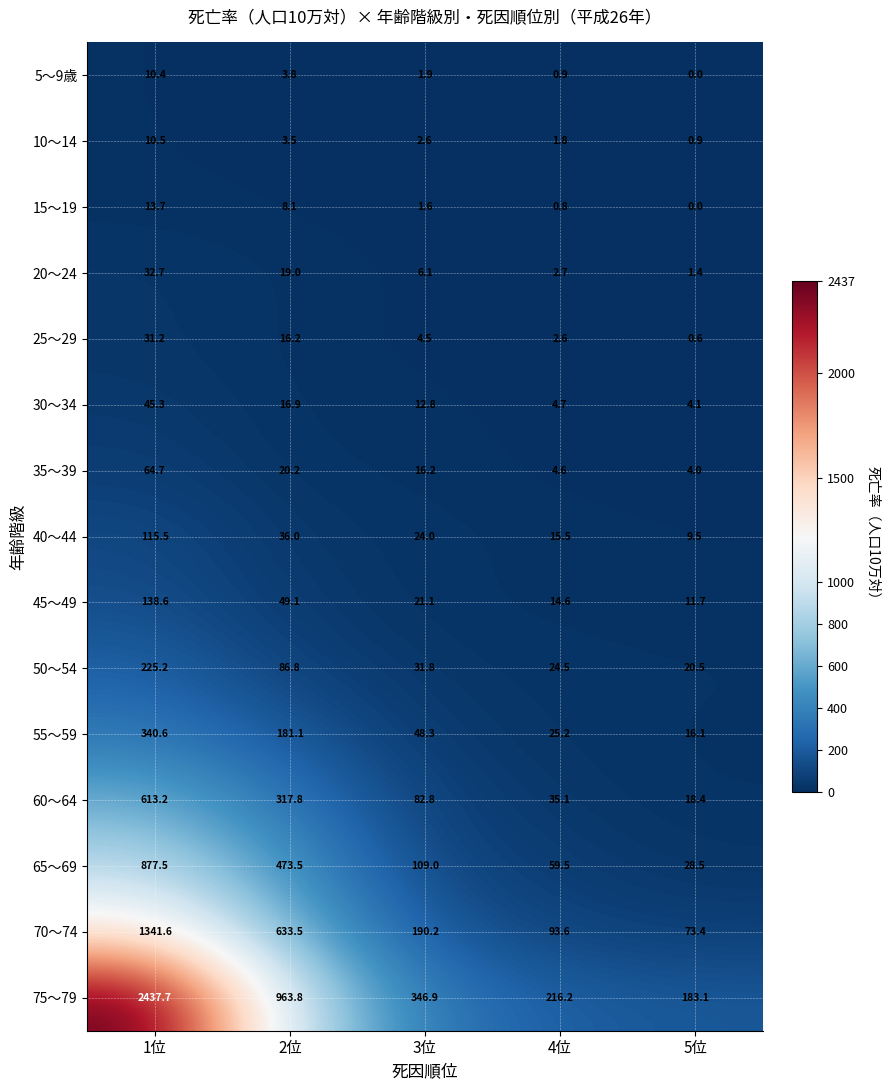

Which series has the largest range (max minus min)?

75～79